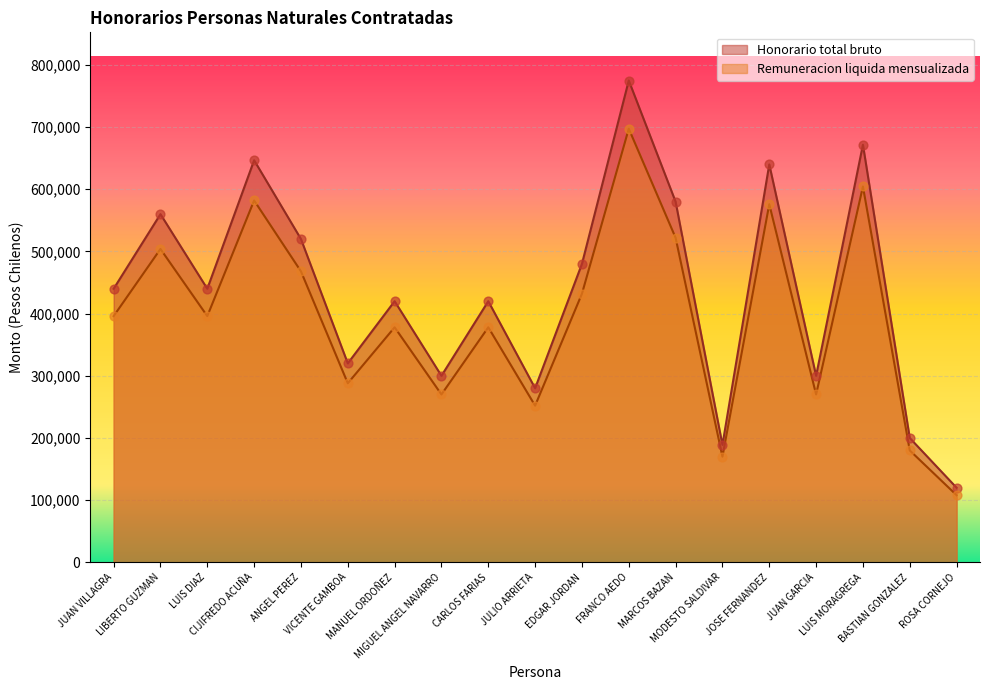

What is the total value across all series at MARCOS BAZAN?

1102000